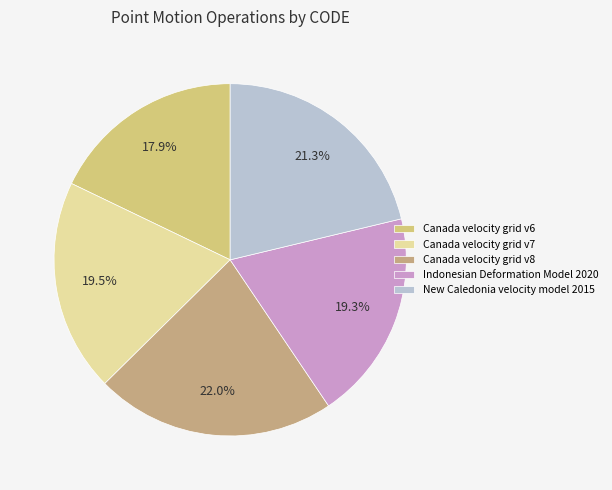

Is the sum of Canada velocity grid v8 and Indonesian Deformation Model 2020 greater than half?

No